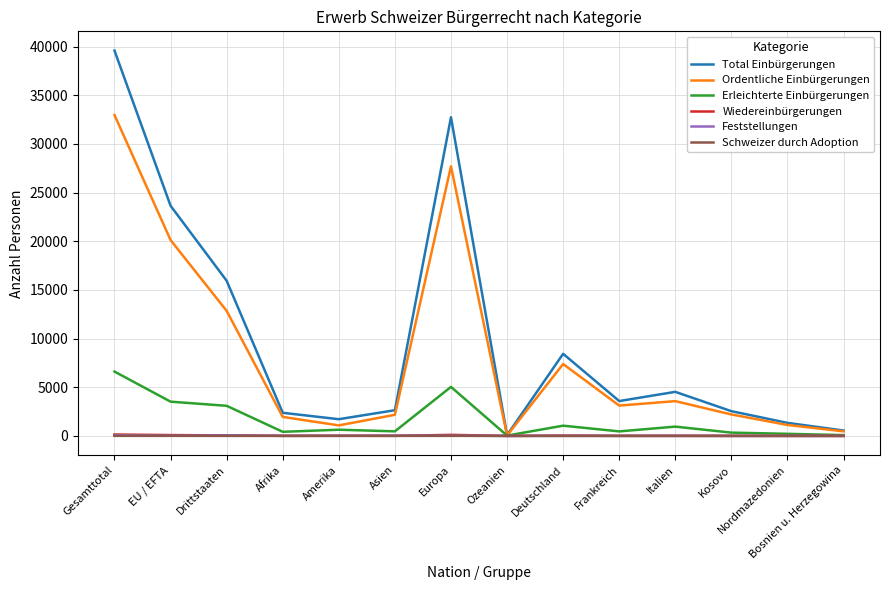

Which series has the widest spread of values?

Total Einbürgerungen